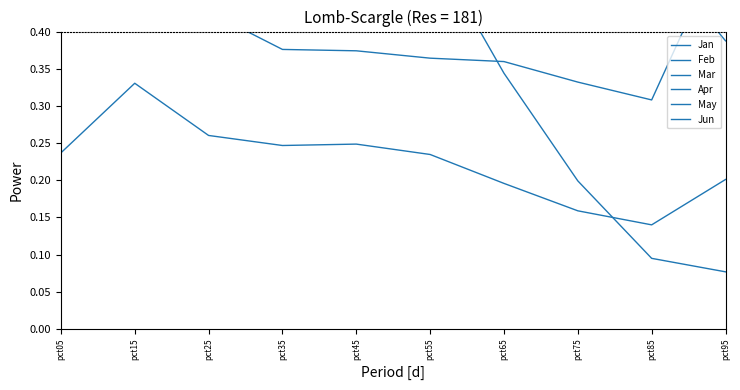

What is the spread (max minus min) of values at pct75?

0.8